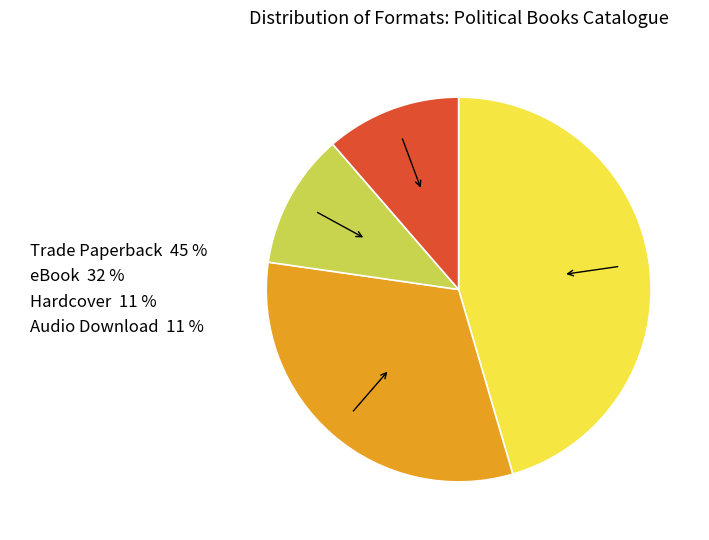

Which has a higher value, eBook 32 % or Hardcover 11 %?

eBook 32 %